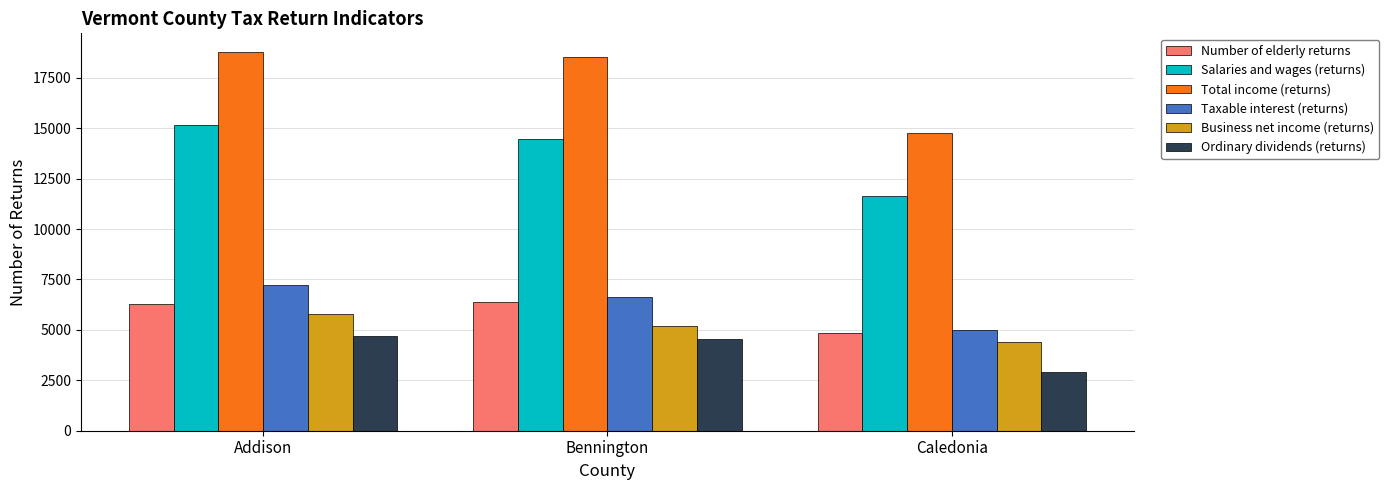

Reading left to right, what are all the values shown in this chart?

Number of elderly returns: 6280	6400	4850
Salaries and wages (returns): 15140	14450	11660
Total income (returns): 18770	18530	14760
Taxable interest (returns): 7240	6640	5010
Business net income (returns): 5790	5200	4390
Ordinary dividends (returns): 4700	4570	2890